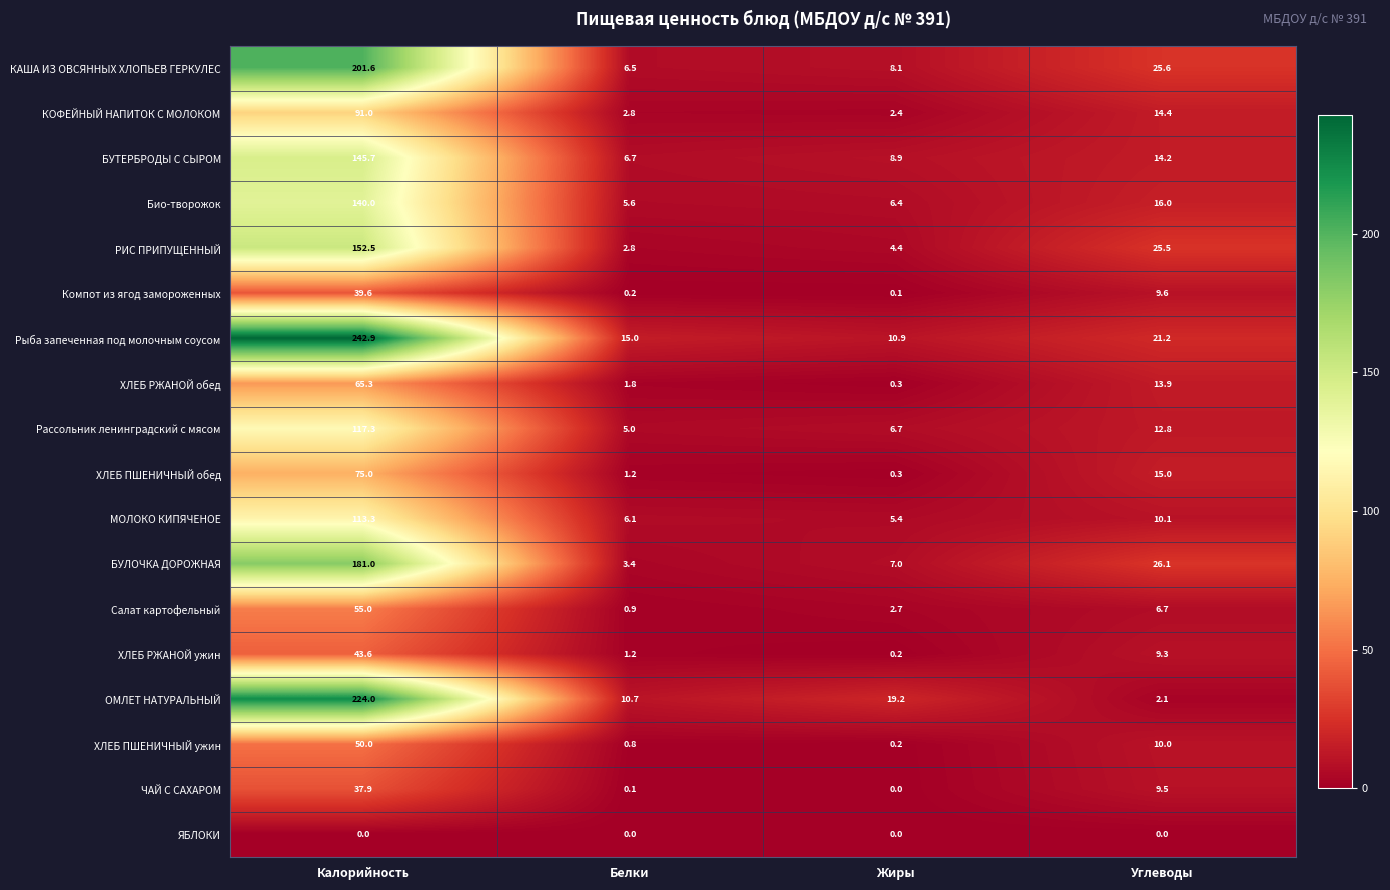

How many series are shown in this chart?

18